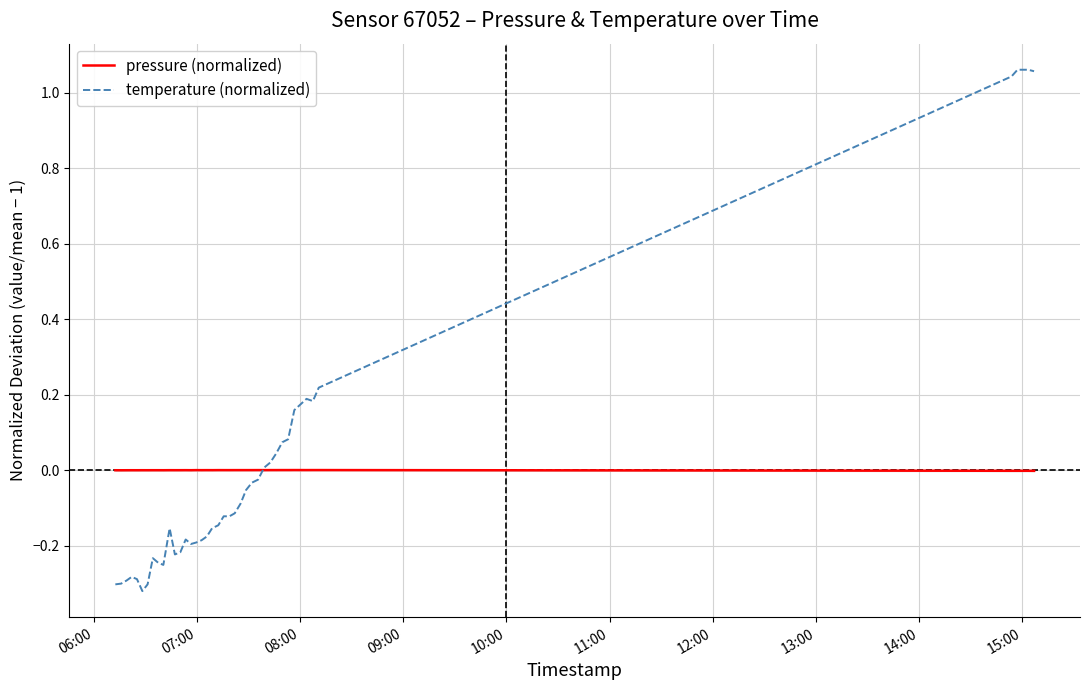

What is the value of the temperature (normalized) point at the 14th from the left?

-0.2